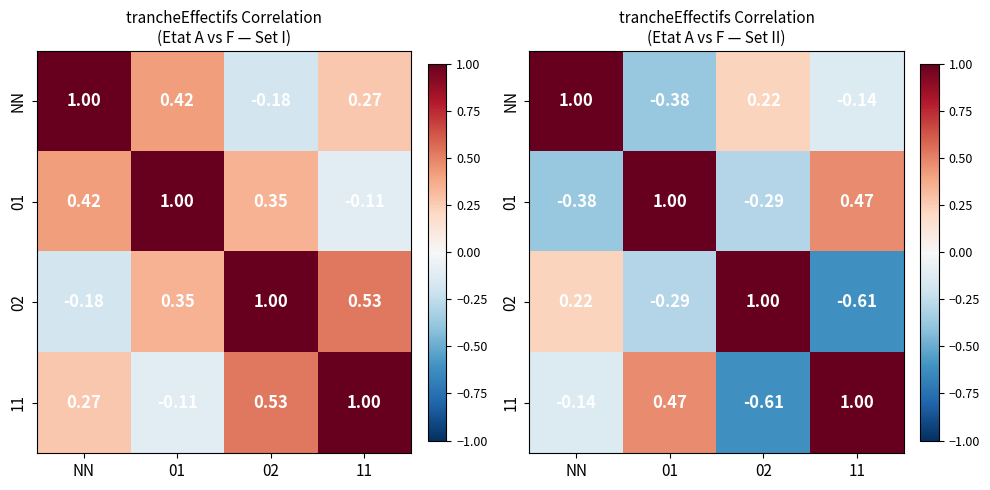

What is the minimum value shown in the chart?

-0.6